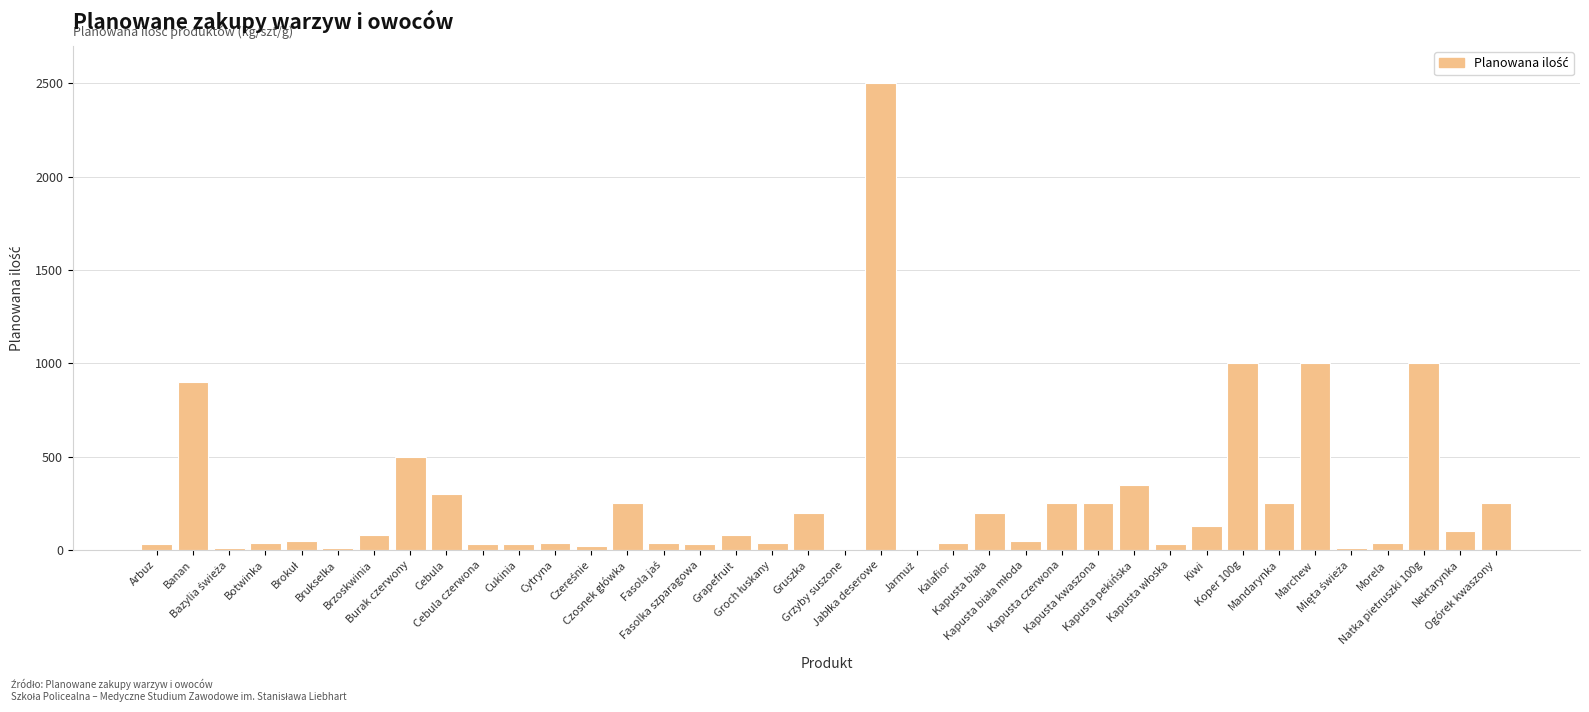

Are the bars horizontal?

No